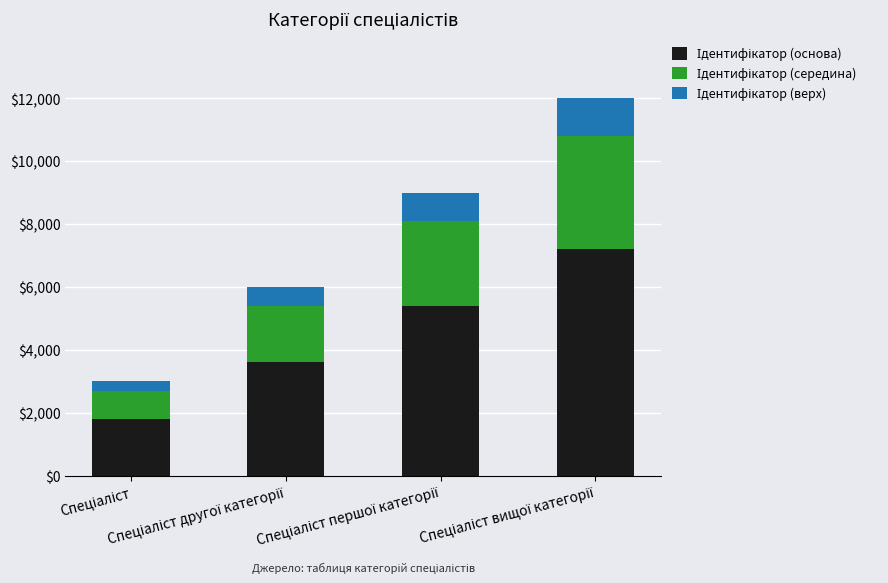

How many categories are shown in the chart?

4